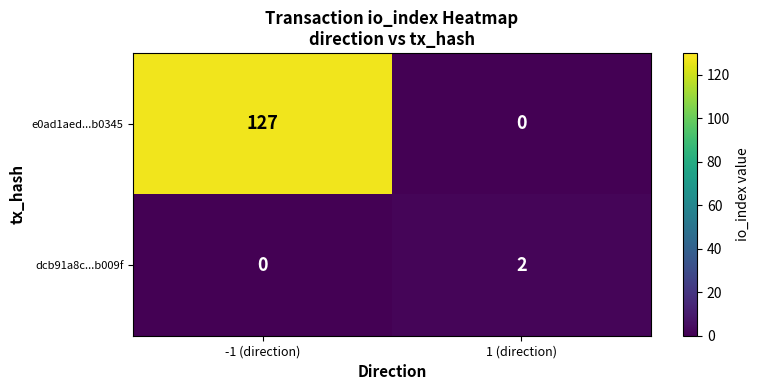

Reading left to right, what are all the values shown in this chart?

e0ad1aed...b0345: 127	0
dcb91a8c...b009f: 0	2